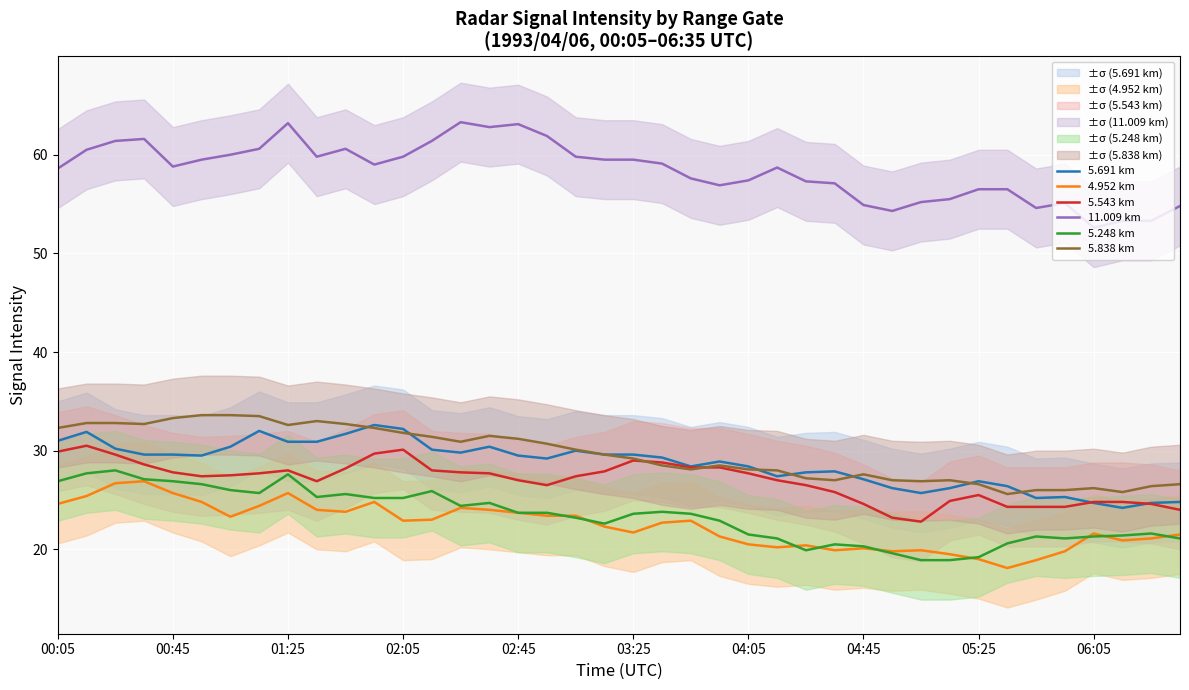

Is it true that 5.691 km equals 27.9 at 27?

True